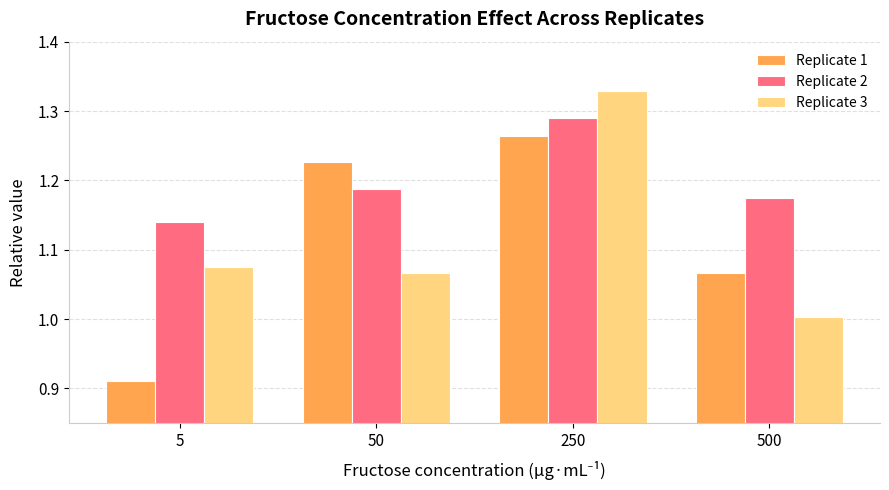

List the labels in order of Replicate 2 value, largest first.

250, 50, 500, 5